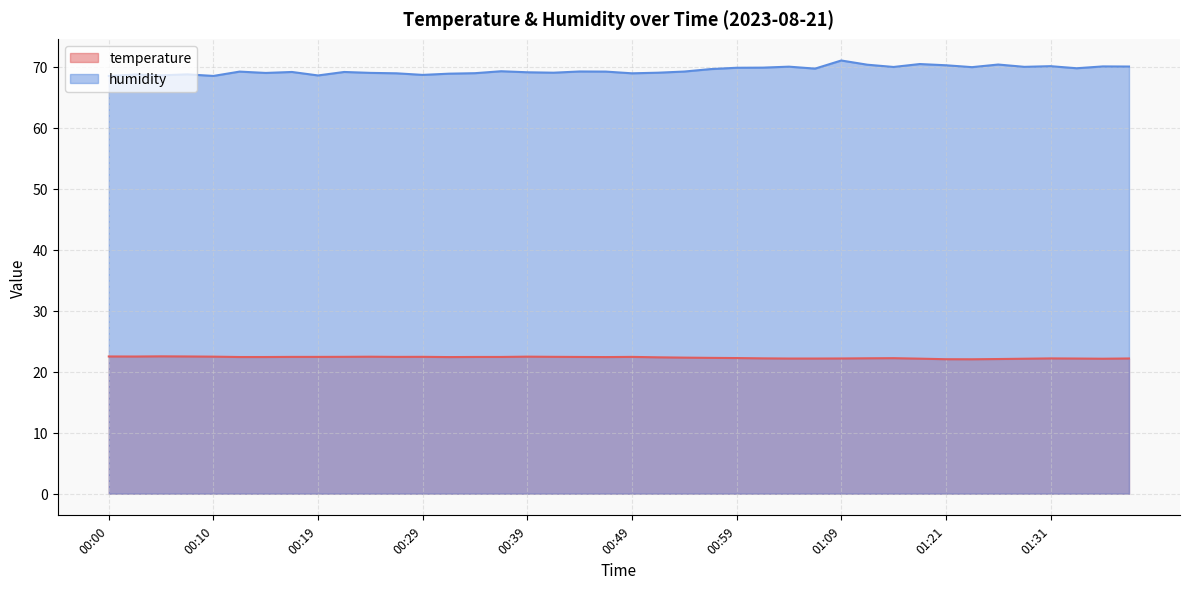

True or false: temperature has more than 1 points higher than both neighbors.

True